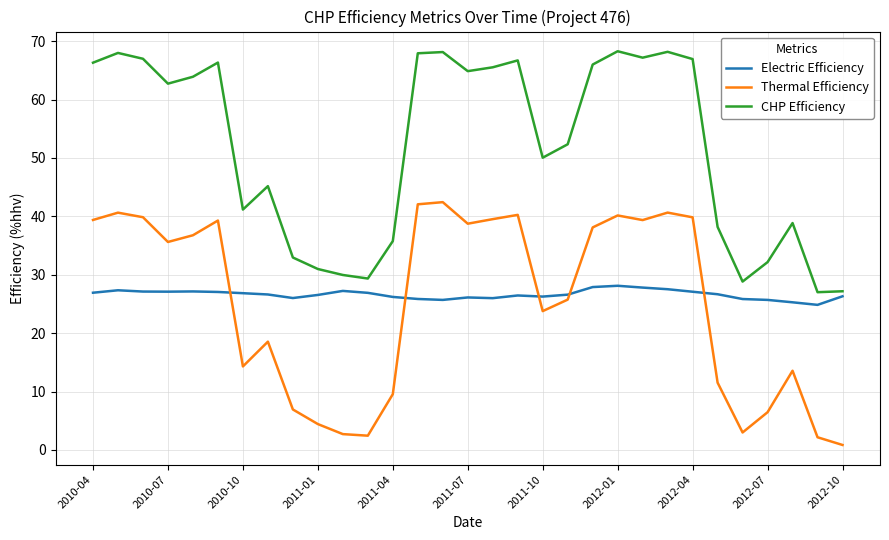

Count the number of data series in this chart.

3